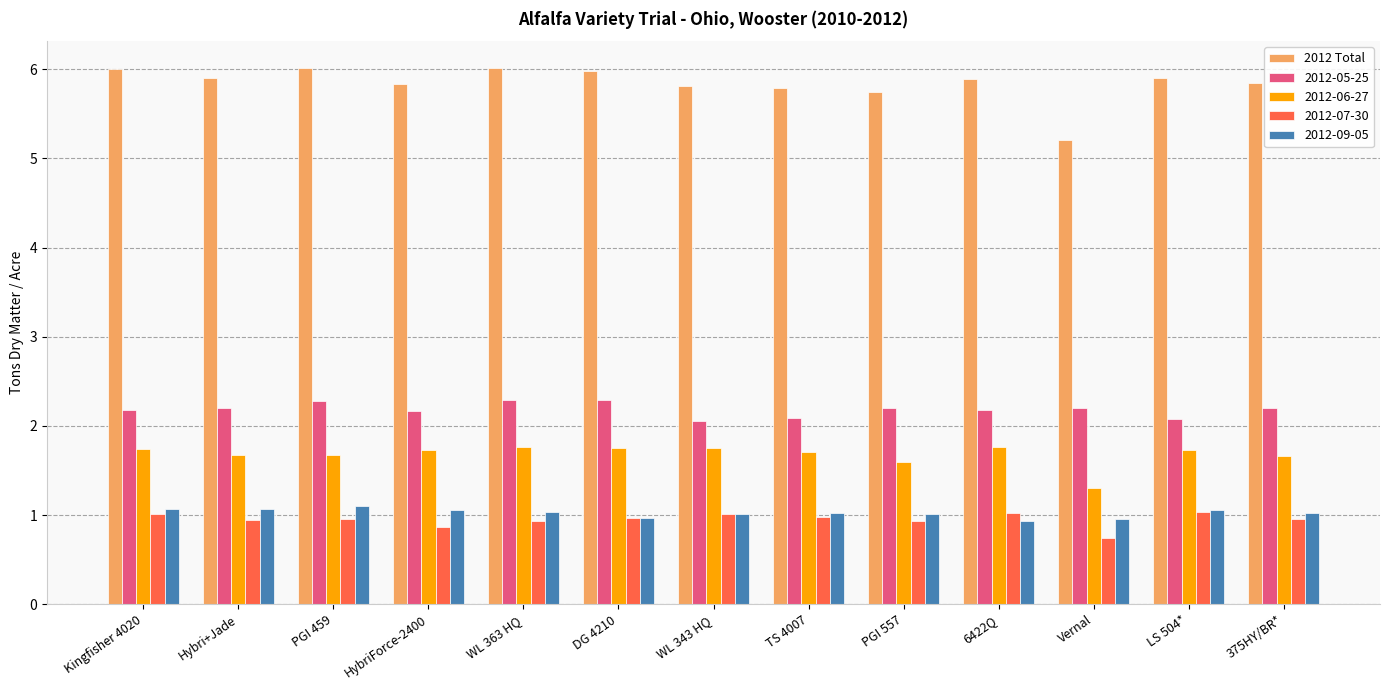

Which category has the lowest value across all series?

Vernal